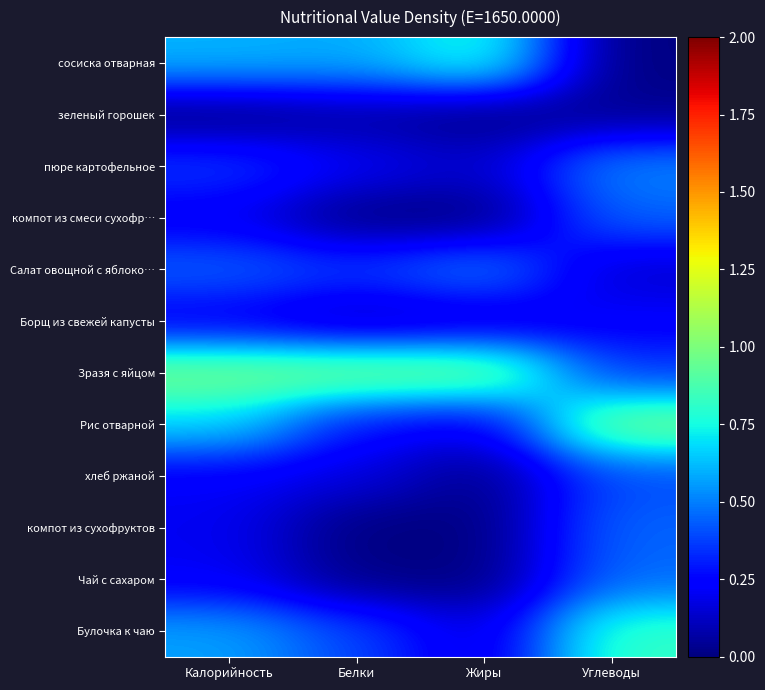

What is the difference between the highest and lowest values at Калорийность?

1.0